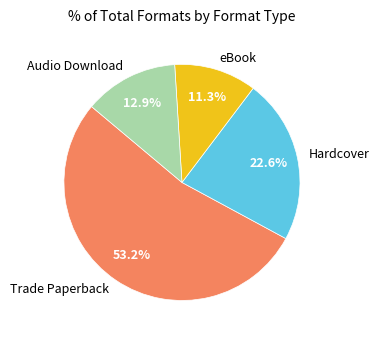

To the nearest percent, what is the average slice percentage?

25%